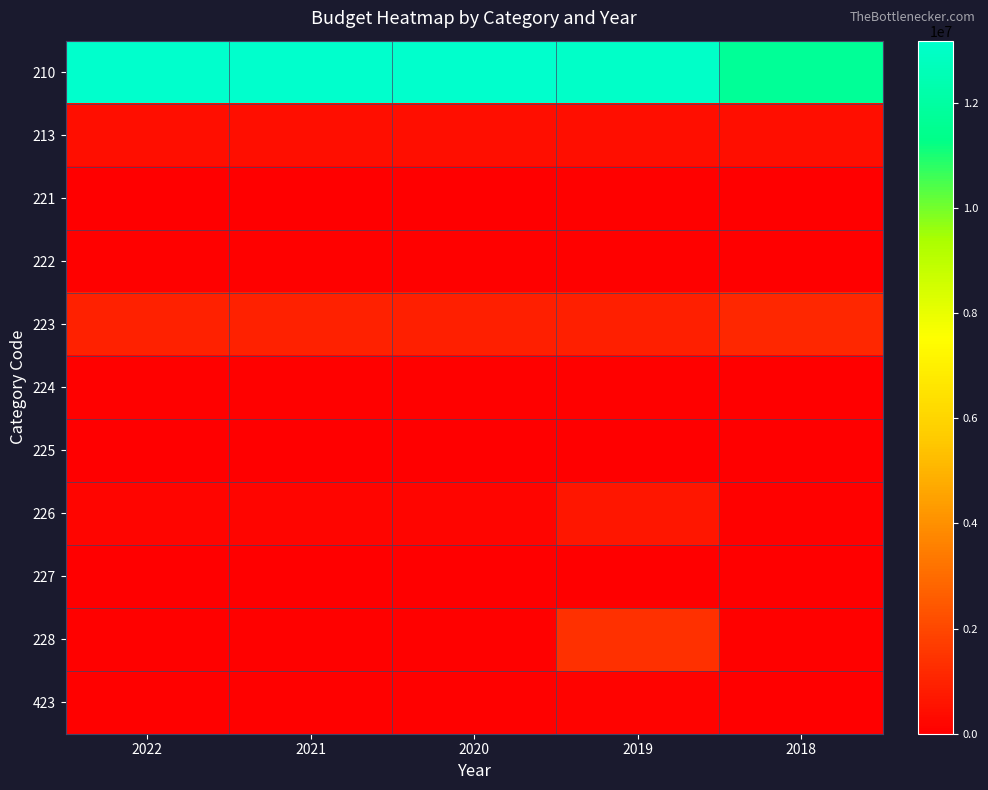

Reading left to right, what are all the values shown in this chart?

210: 2022=13176234	2021=13176234	2020=13176234	2019=13067633	2018=11689511
213: 2022=456292	2021=456292	2020=456292	2019=455129	2018=419404
221: 2022=12201	2021=11845	2020=11500	2019=71393	2018=25300
222: 2022=81065	2021=78703	2020=76410	2019=55200	2018=47125
223: 2022=968603	2021=940390	2020=913000	2019=926080	2018=1094879
224: 2022=63654	2021=61800	2020=60000	2019=60000	2018=28500
225: 2022=0	2021=0	2020=0	2019=0	2018=0
226: 2022=175051	2021=169950	2020=165000	2019=648240	2018=53938
227: 2022=0	2021=0	2020=0	2019=0	2018=0
228: 2022=70816	2021=68753	2020=66750	2019=1340402	2018=73270
423: 2022=90176	2021=87550	2020=85000	2019=110000	2018=4691